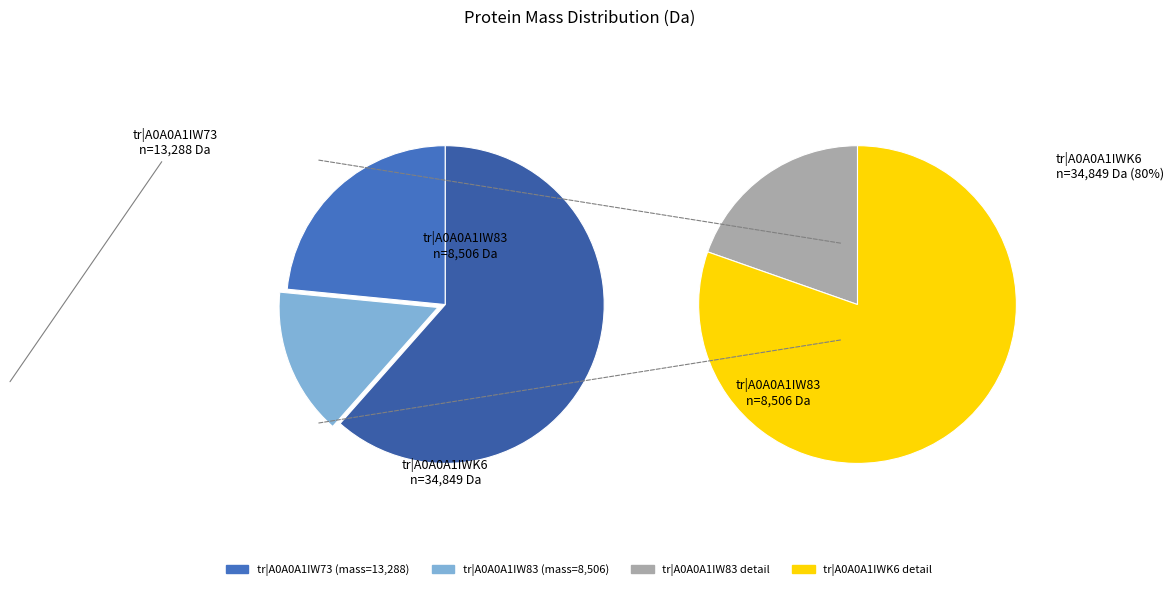

What percentage is the tr|A0A0A1IWK6 slice, to the nearest percent?

62%